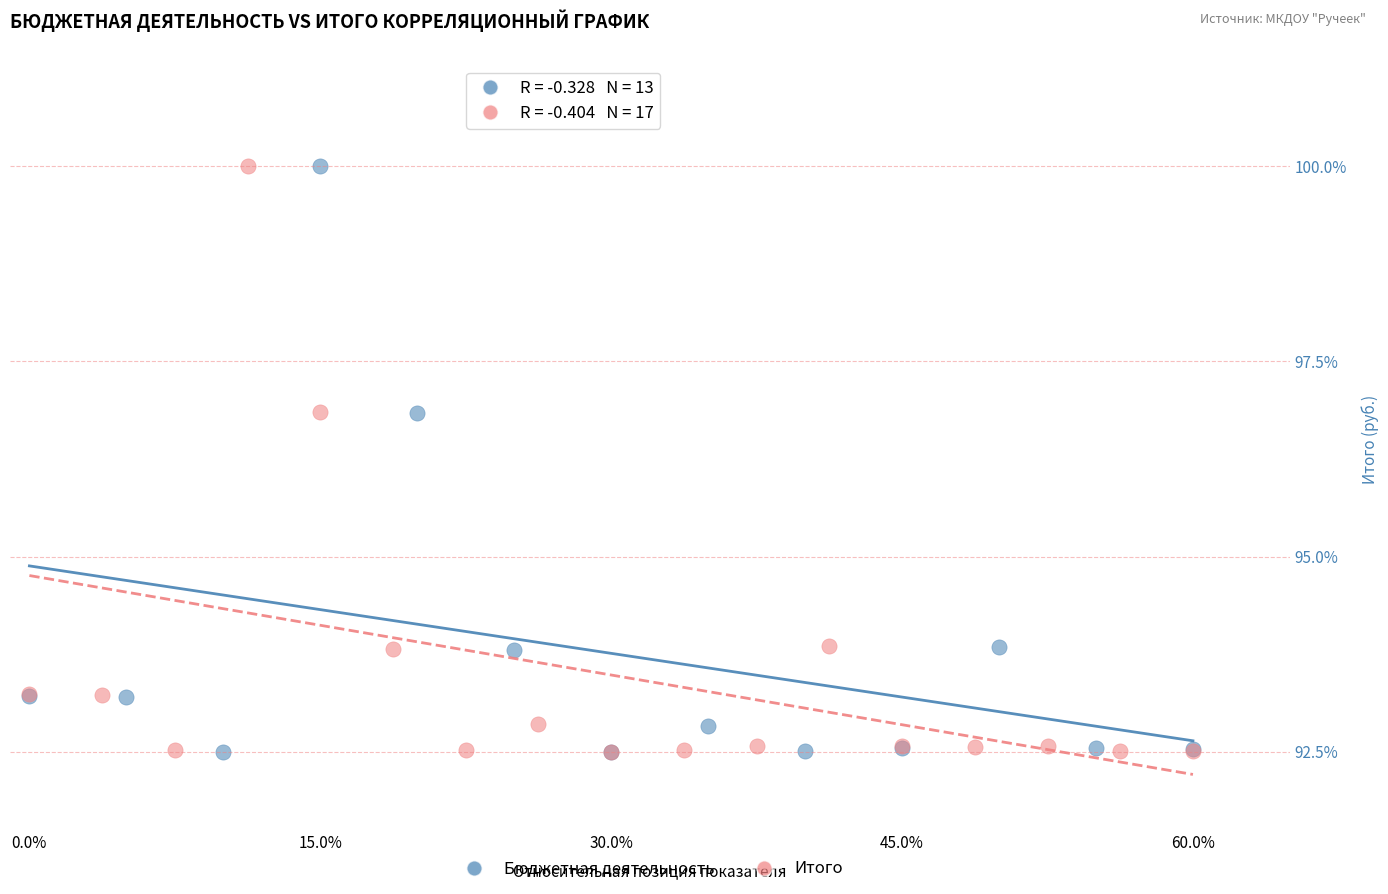

What are all the series names shown in the legend?

Бюджетная деятельность, Итого